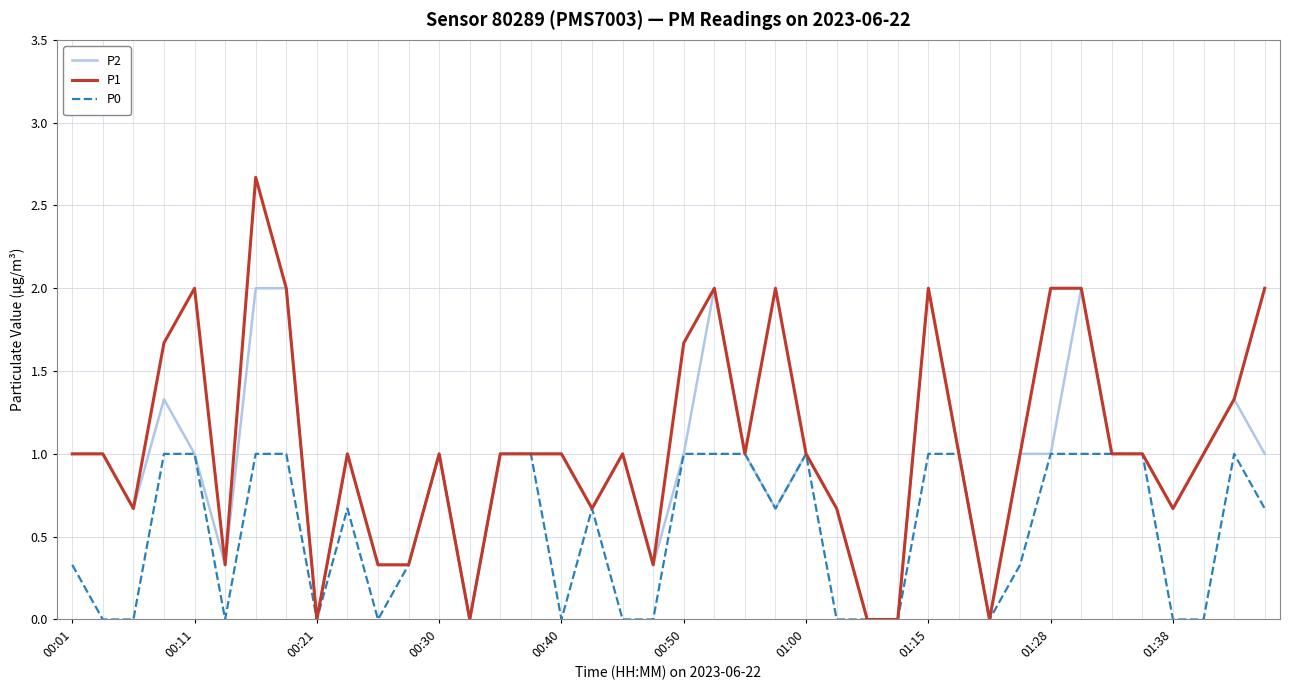

Rank the series by their average value, from lowest to highest.

P0, P2, P1